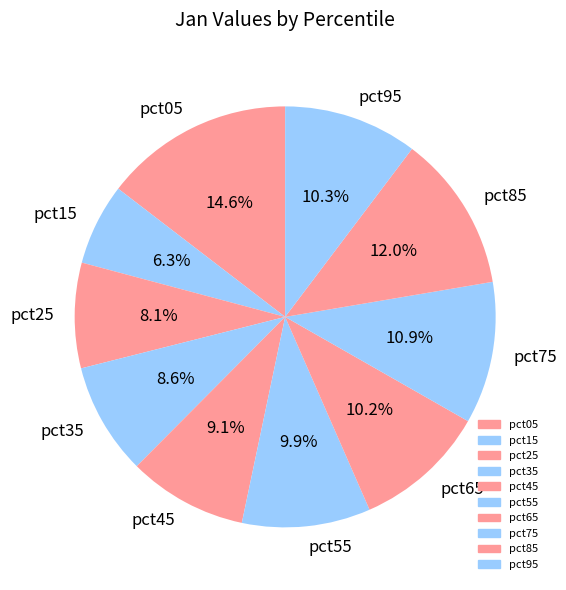

To the nearest percent, what portion does pct95 represent?

10%